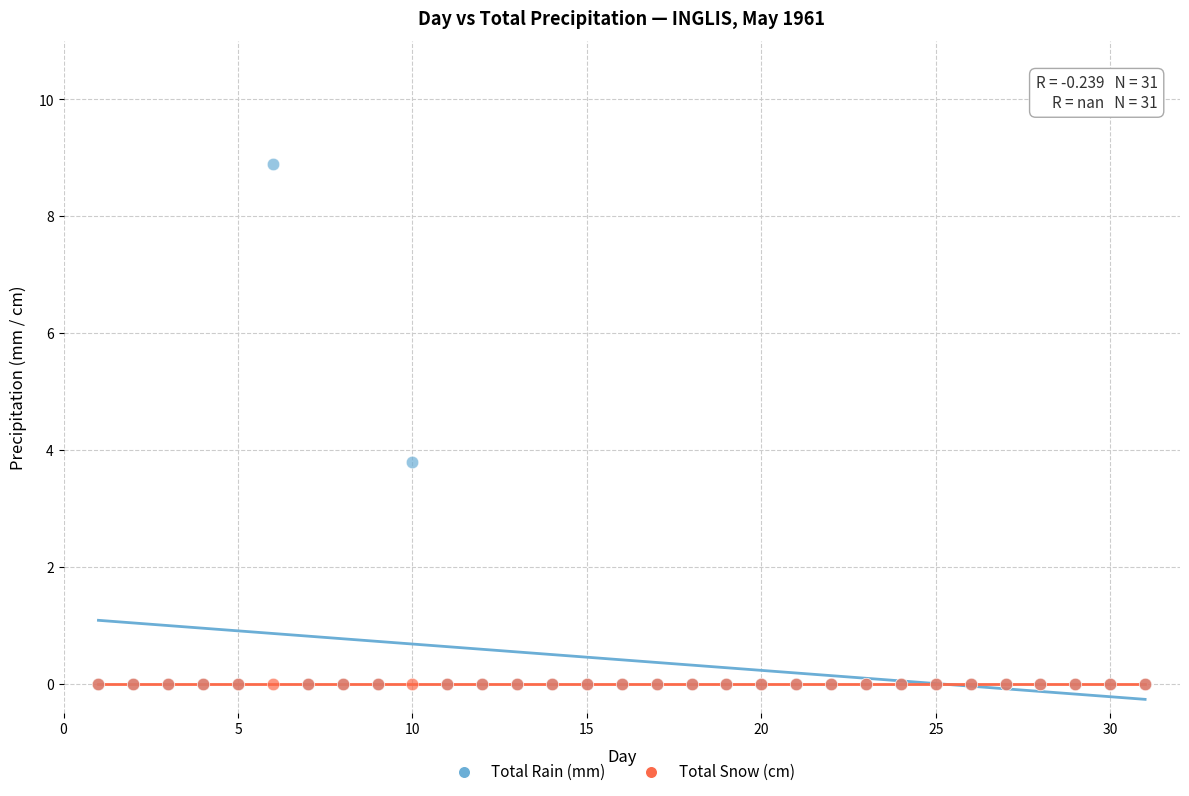

In the Total Rain (mm) series, what Y value is closest to 4?

3.8